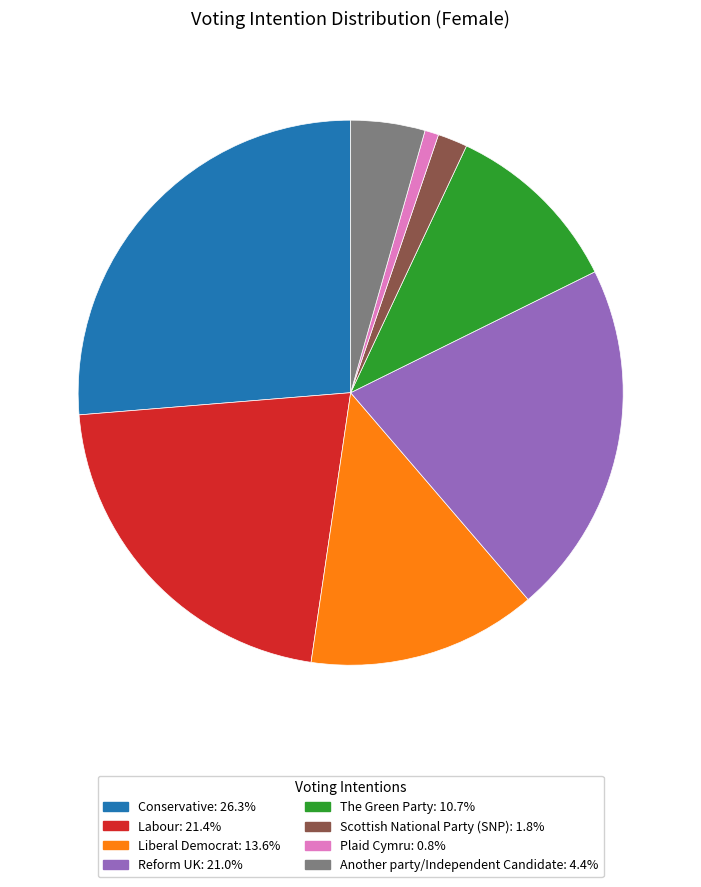

How many segments does this pie chart have?

8